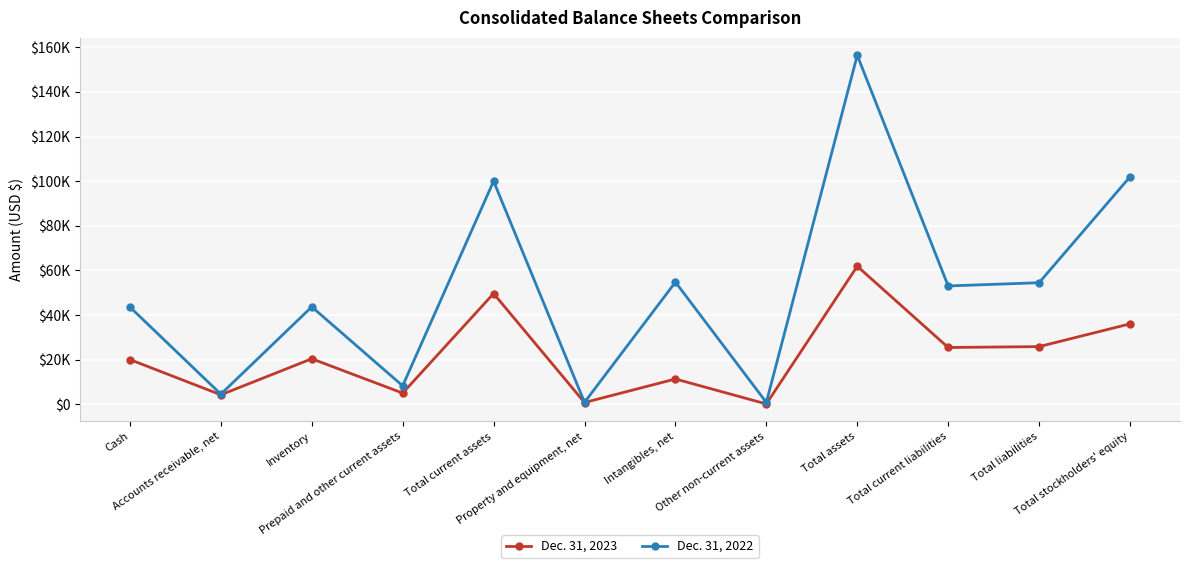

What is the value of the Dec. 31, 2023 point at the 3rd from the left?

20390